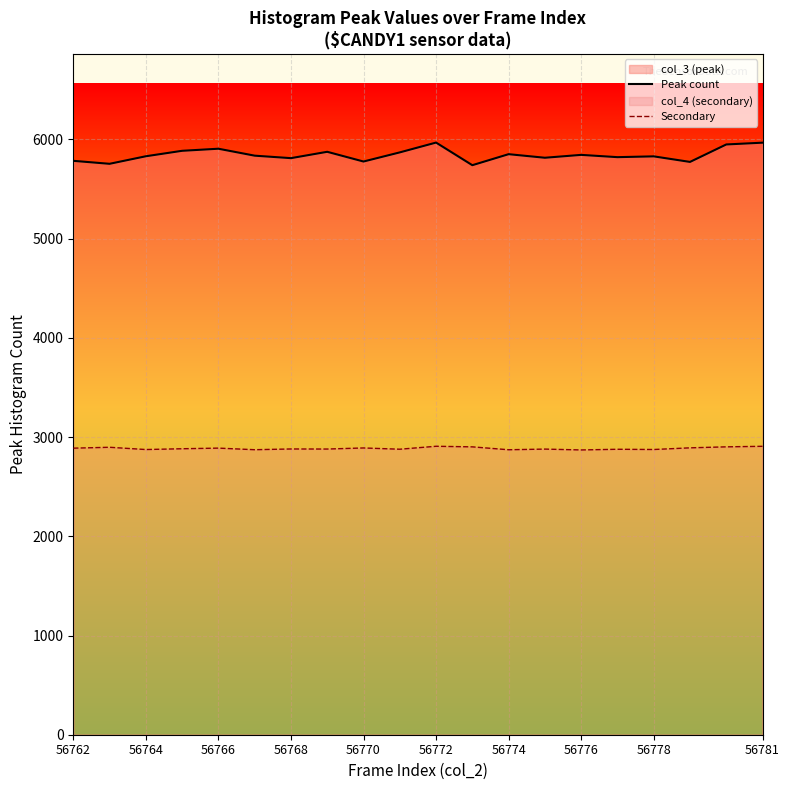

Which series has the widest spread of values?

Peak count